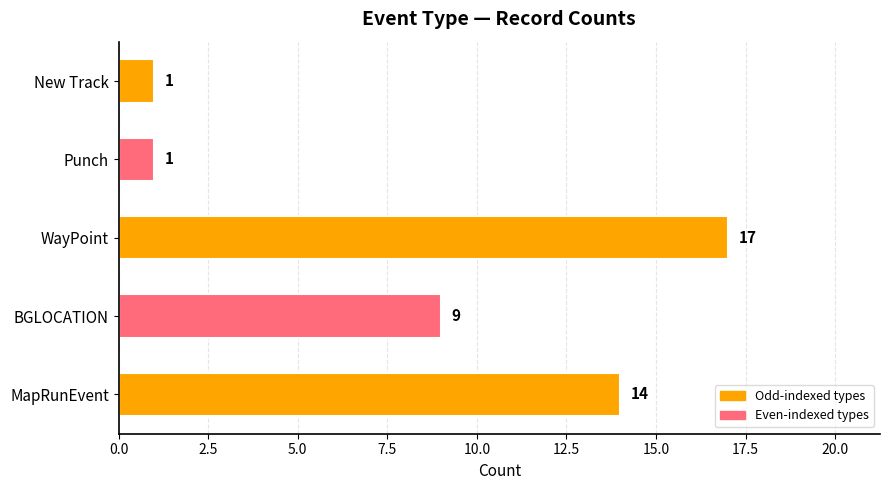

What is the sum of all values?

42